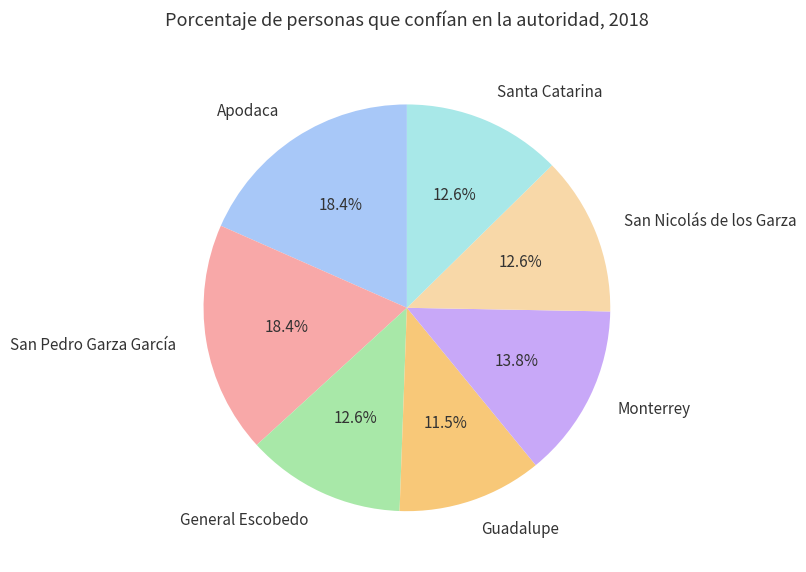

What is the smallest slice in the pie chart?

Guadalupe